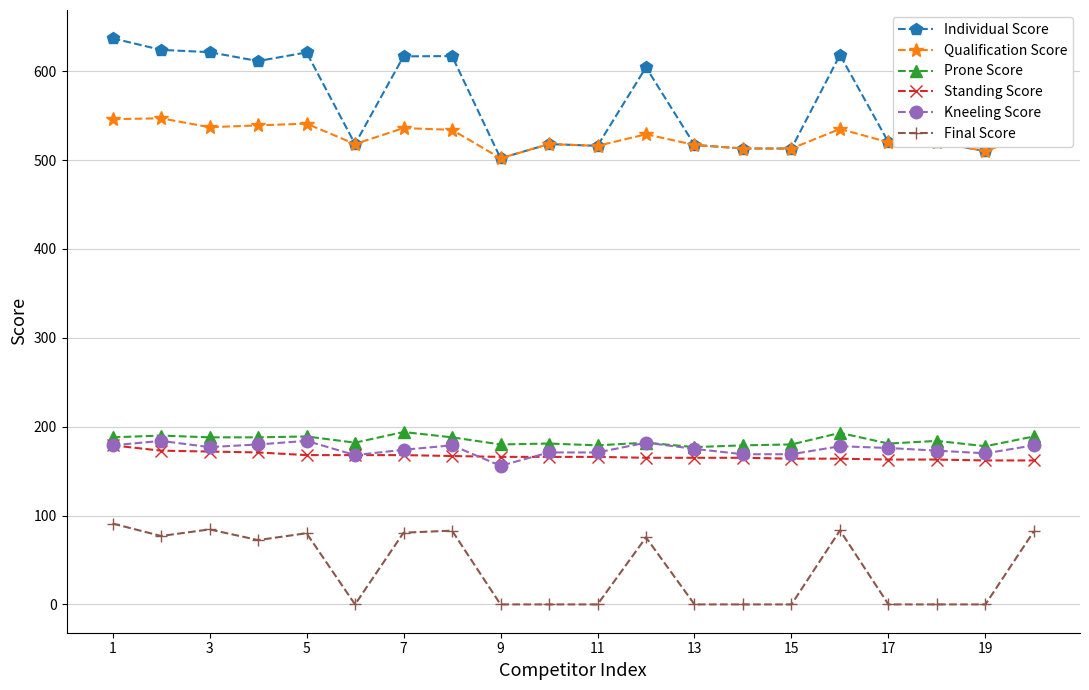

Which series has the largest range (max minus min)?

Individual Score